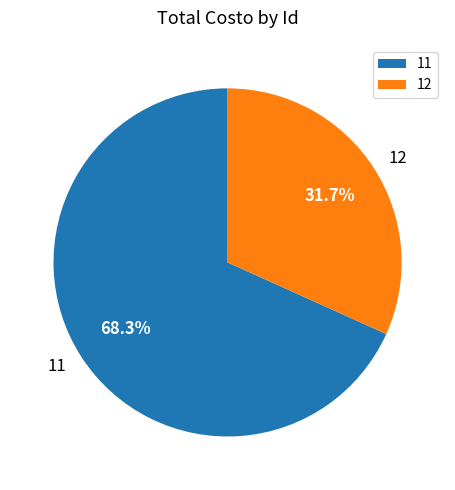

Is 11 the majority of the pie?

Yes